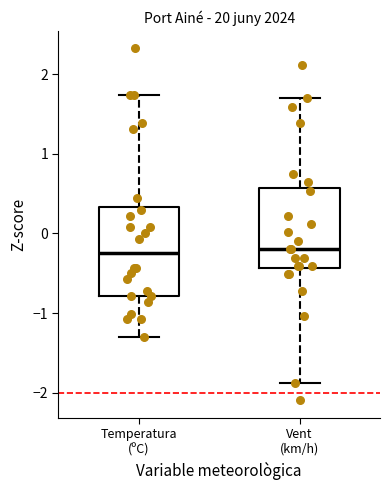

Reading left to right, read every box against the y-axis: the position of its median line, the range the box covers, and the ends of its whiskers. The values are not printed on the chart, so give them approximately, as read against the axis.

Temperatura (ºC): median -0.2, box -0.8 to 0.3, whiskers -1.3 to 1.7
Vent (km/h): median -0.2, box -0.4 to 0.6, whiskers -1.9 to 1.7